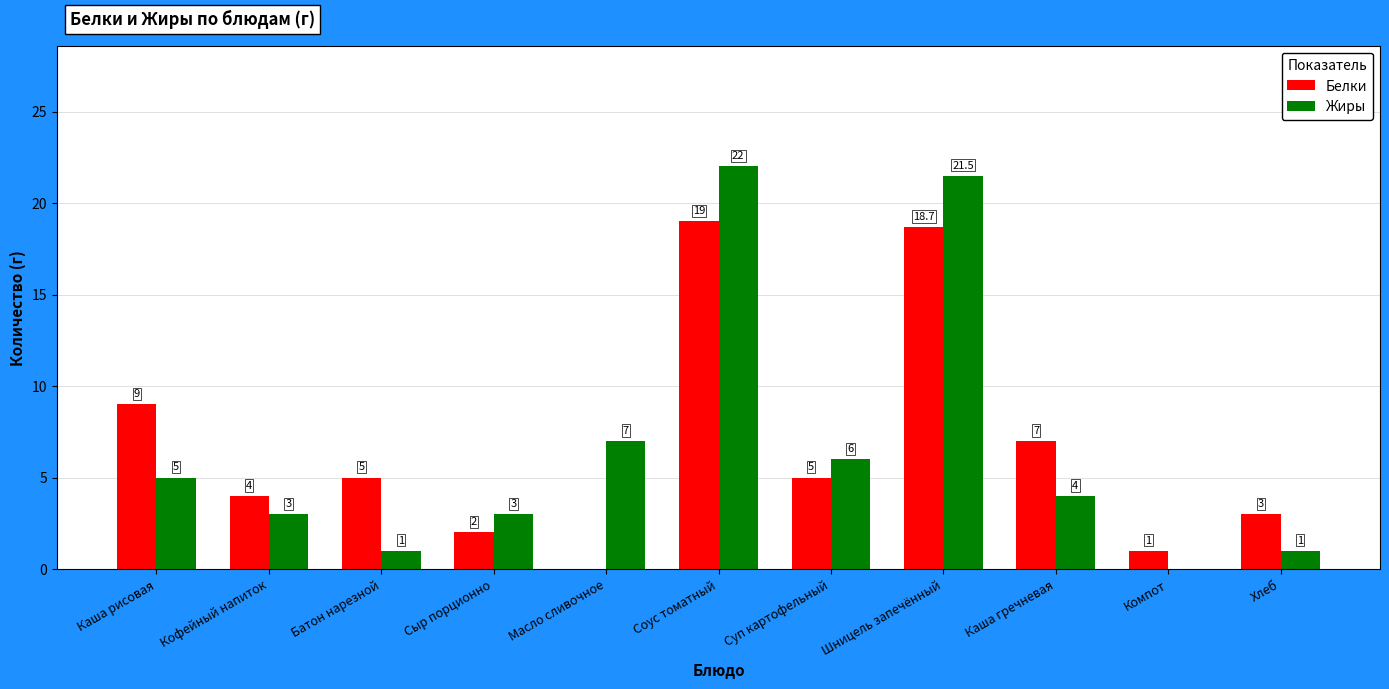

What is the average value of the Жиры series?

6.7